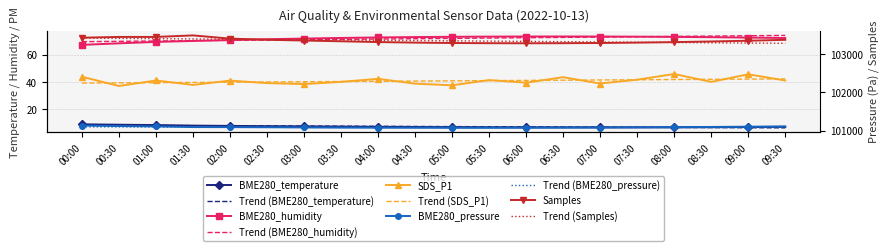

The value of SDS_P1 at 01:00 is 41.1. True or false?

True